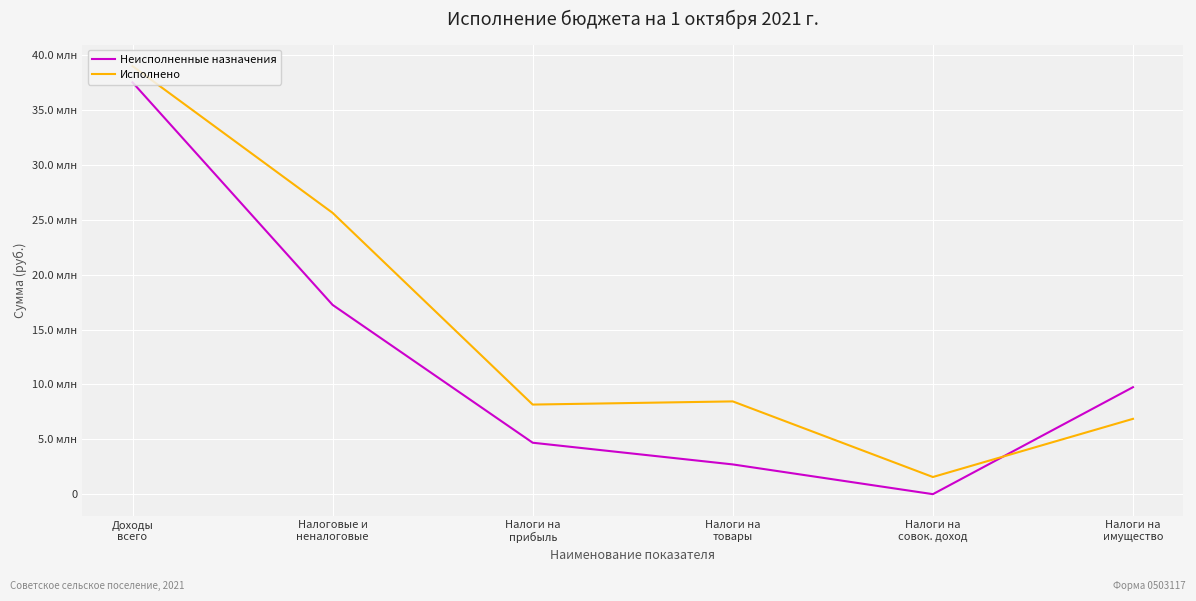

What are all the series names shown in the legend?

Неисполненные назначения, Исполнено